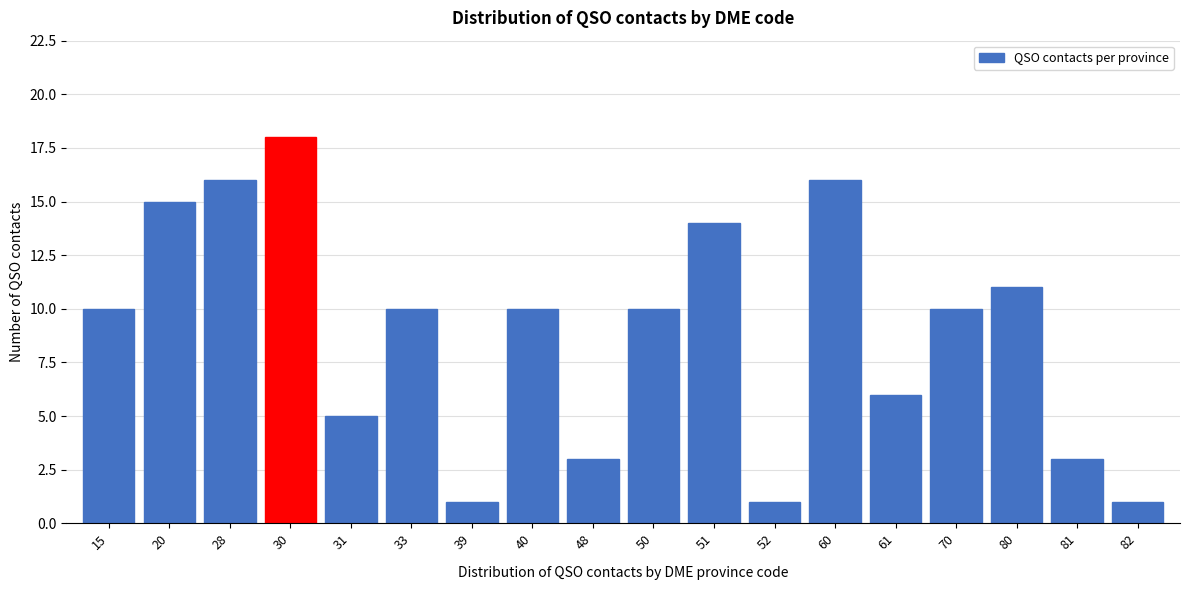

Reading left to right, what are all the values shown in this chart?

15=10	20=15	28=16	30=18	31=5	33=10	39=1	40=10	48=3	50=10	51=14	52=1	60=16	61=6	70=10	80=11	81=3	82=1